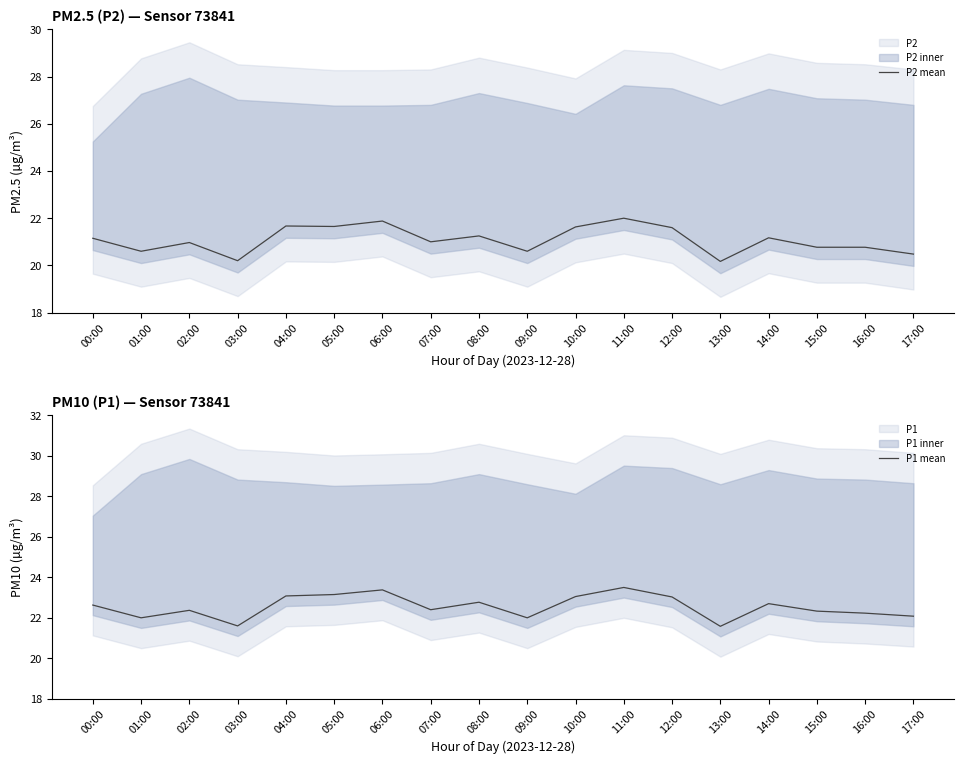

At which label does P1 mean first exceed 22?

00:00